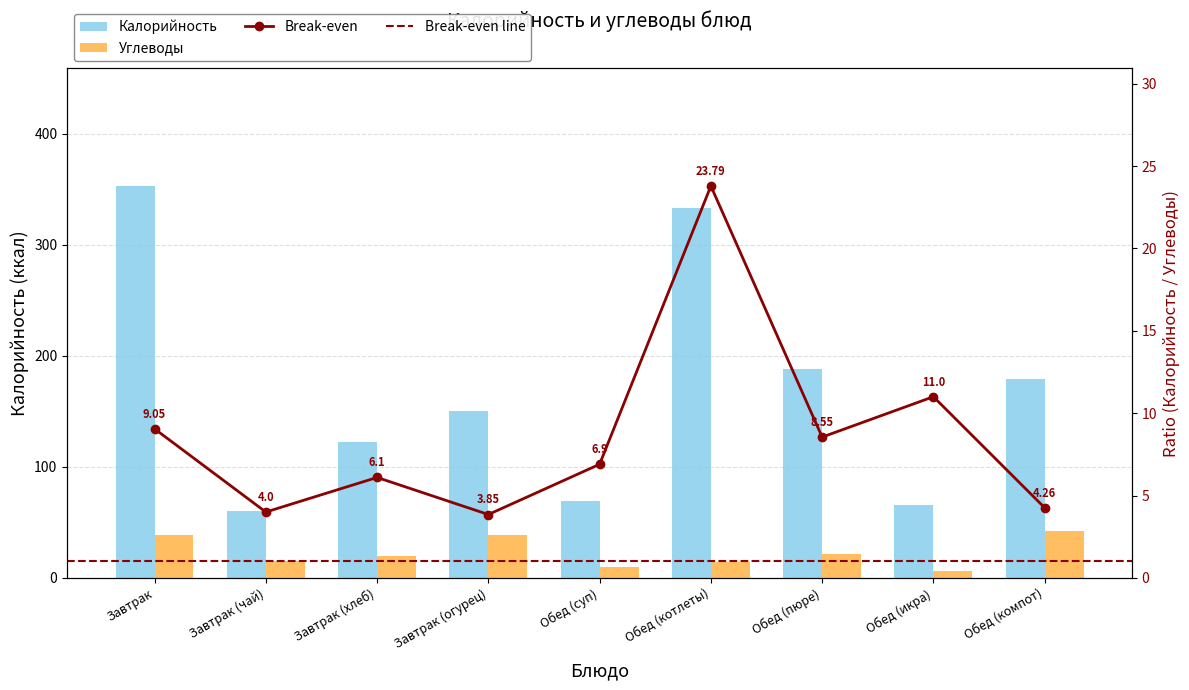

The Калорийность series shows 122 at Завтрак (хлеб). True or false?

True